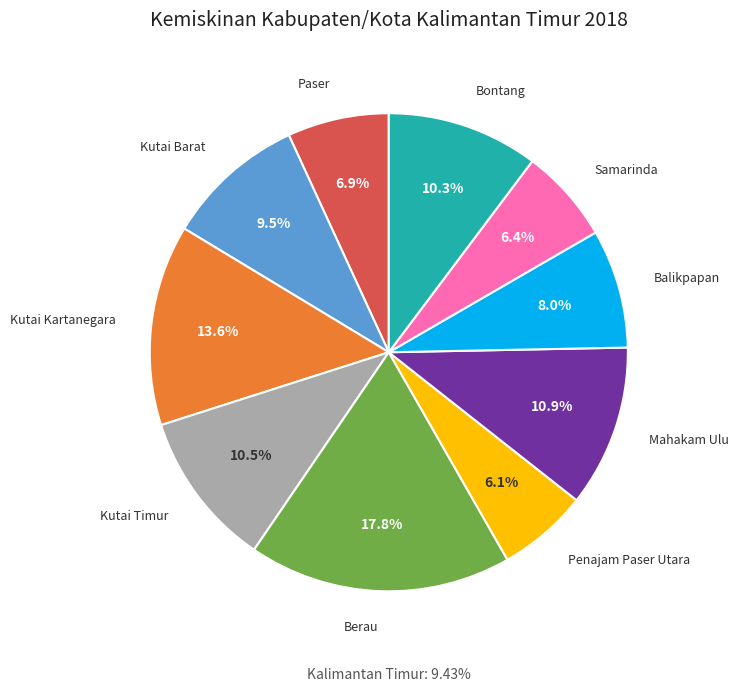

What is the ratio of the value at Balikpapan to the value at Samarinda?

1.3